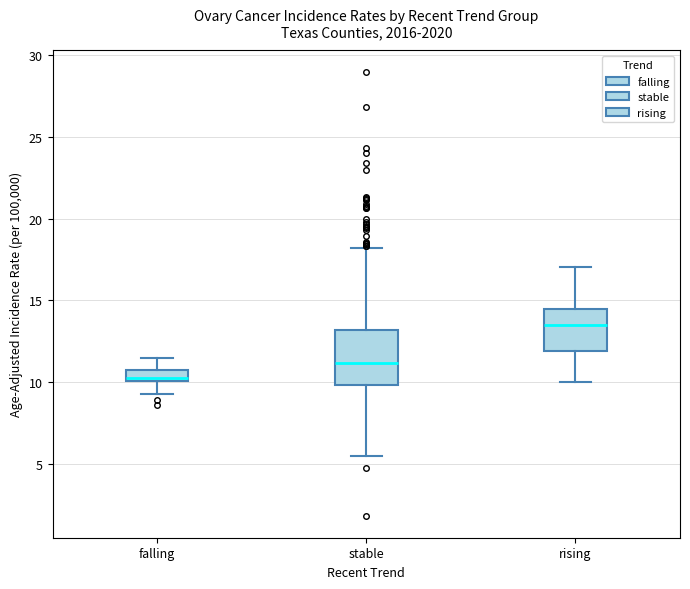

Which box has the lowest median line?

falling